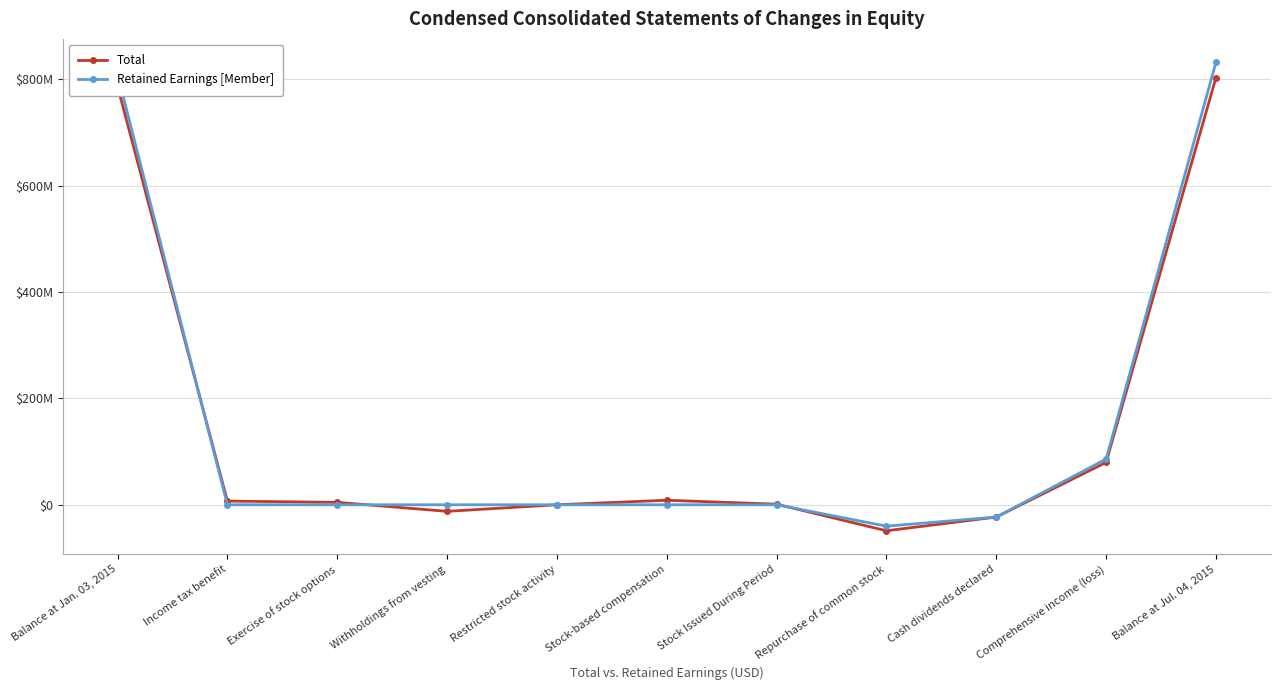

Which series has the largest total across all categories?

Retained Earnings [Member]